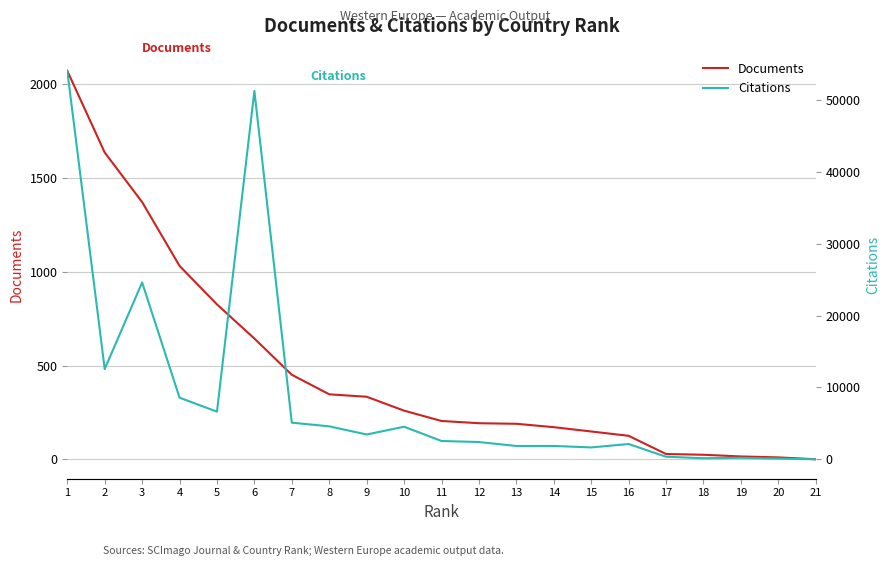

What is the greatest value displayed?

54094